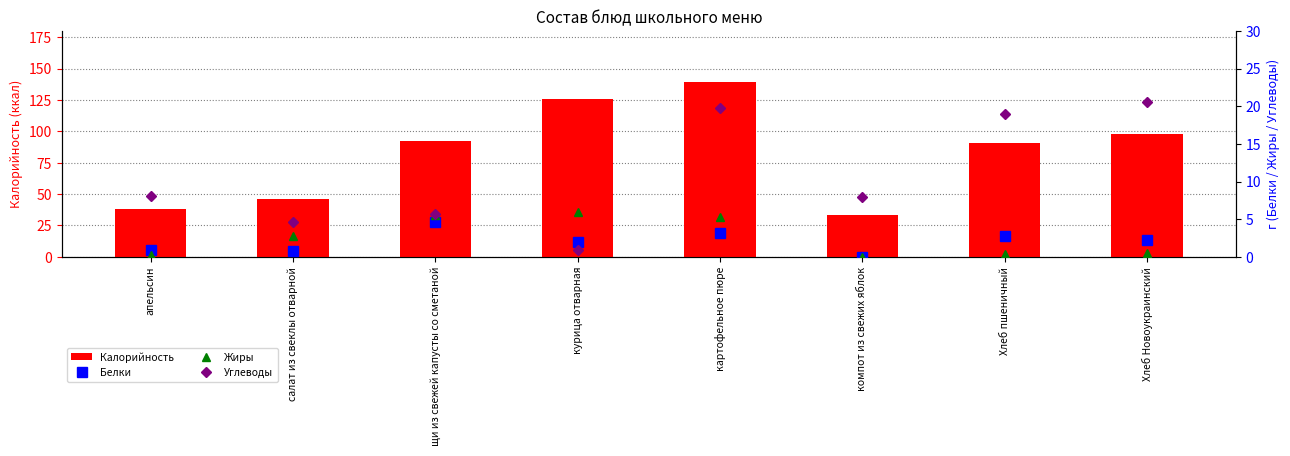

What is the difference between the Белки values at щи из свежей капусты со сметаной and салат из свеклы отварной?

3.8